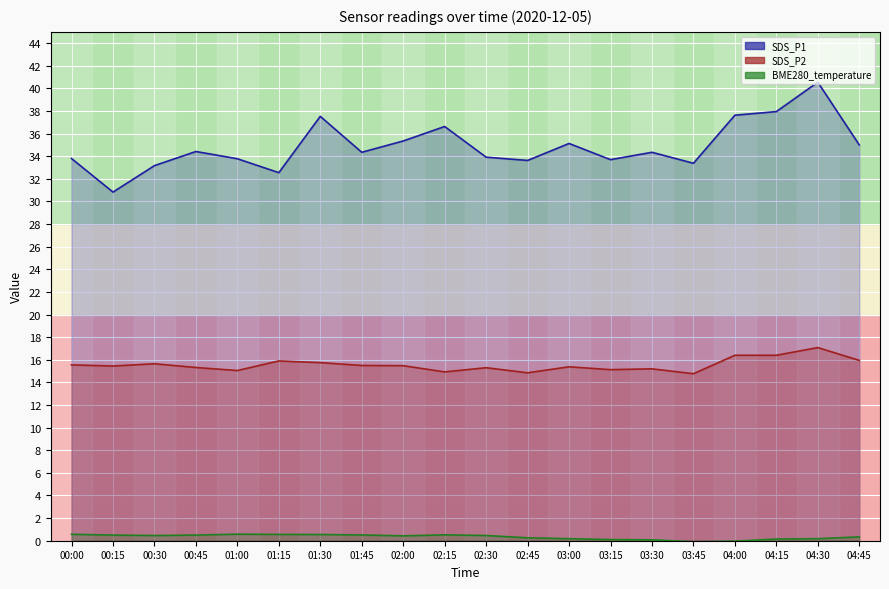

What is the label of the 11th point from the right?

02:15